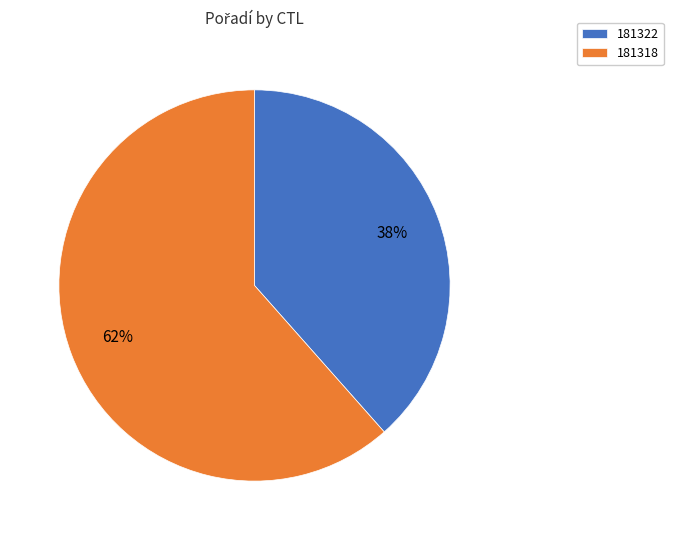

To the nearest percent, what is the average slice percentage?

50%